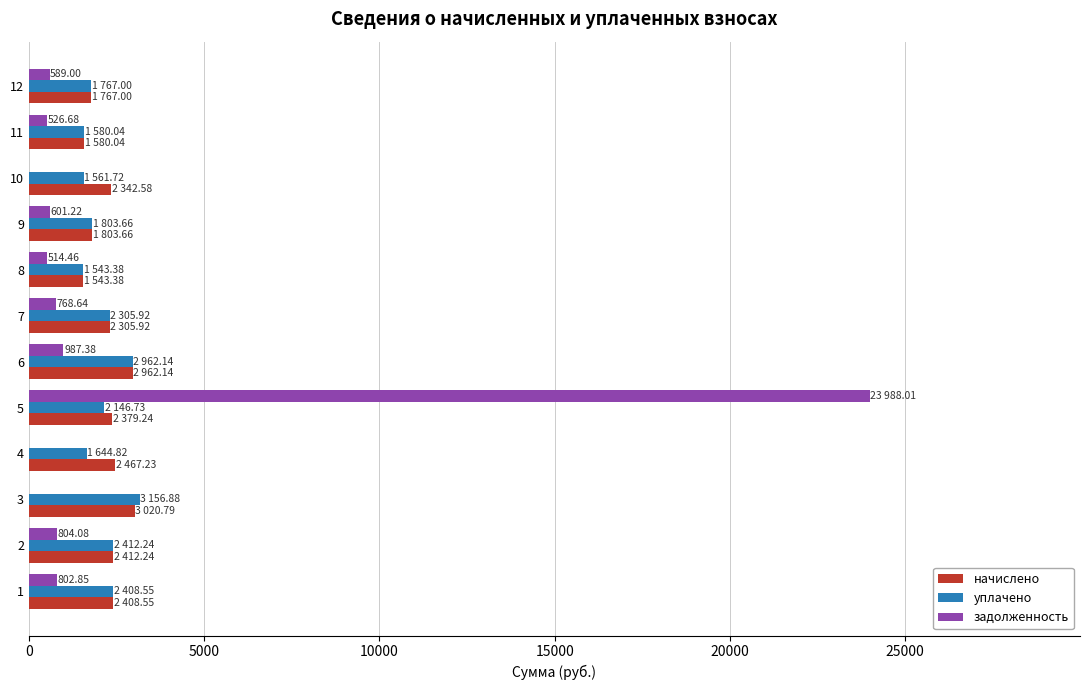

At which category is the sum across all series the highest?

5